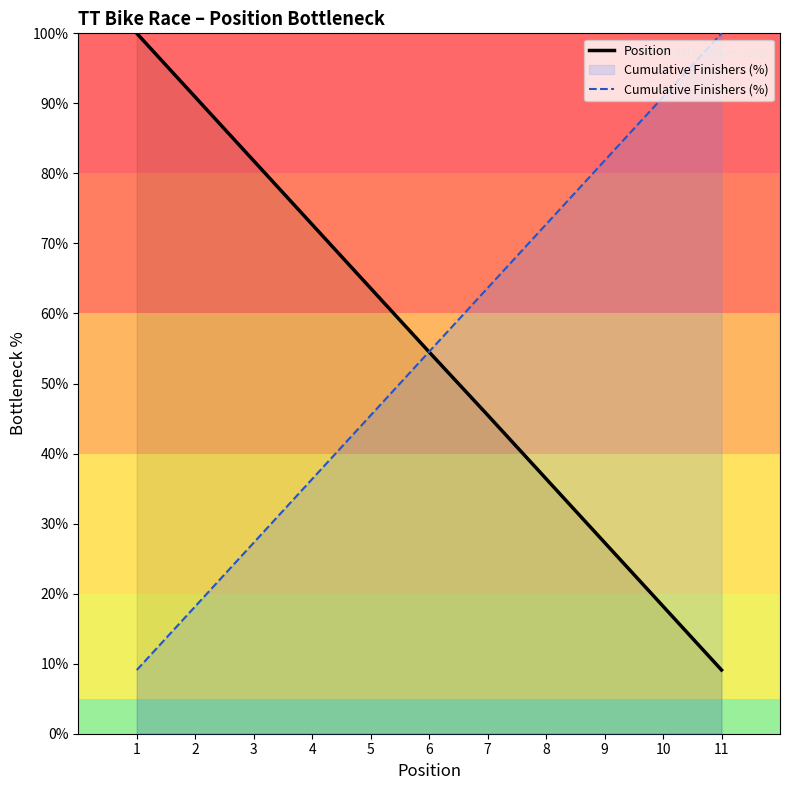

True or false: Position has more than 0 points higher than both neighbors.

False